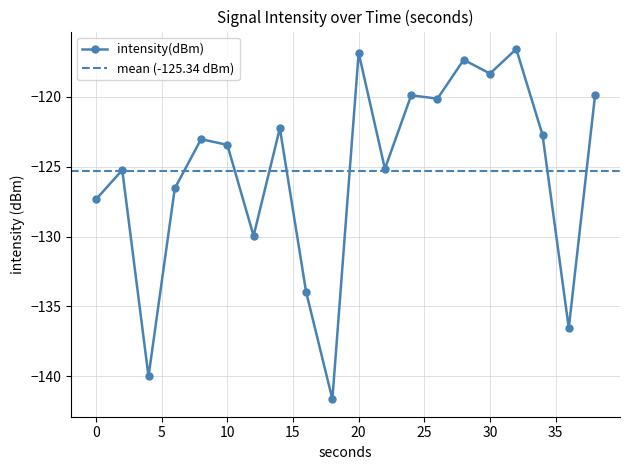

Reading left to right, transcribe all the data shown in this chart.

-127.3	-125.2	-140.0	-126.6	-123.0	-123.4	-130.0	-122.2	-134.0	-141.7	-116.8	-125.1	-119.9	-120.1	-117.3	-118.3	-116.6	-122.7	-136.6	-119.9